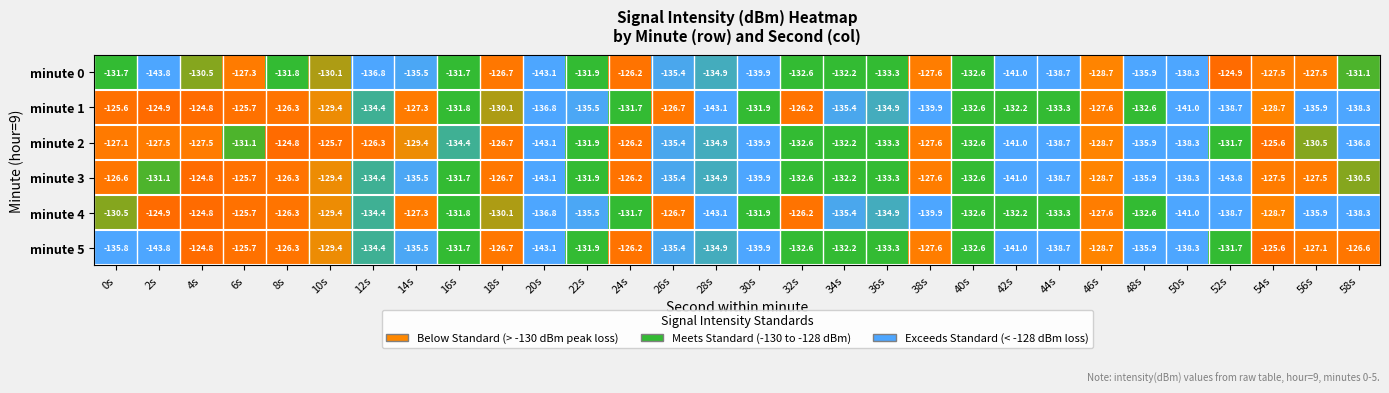

The value of minute 4 at 0s is -130.5. True or false?

True